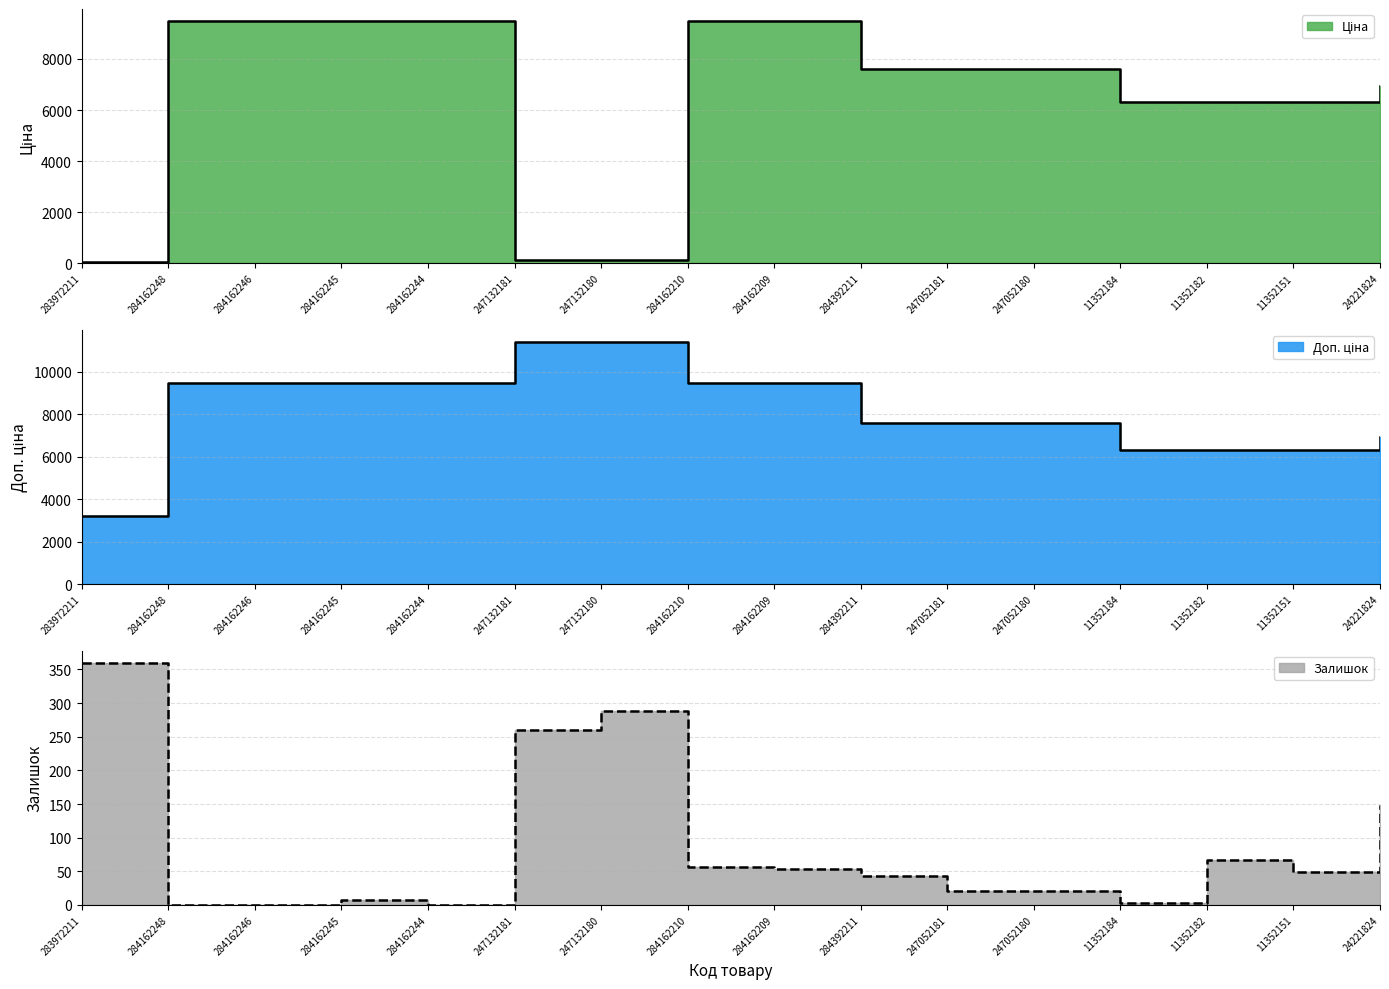

What is the total value across all series at 284162245?

18968.1